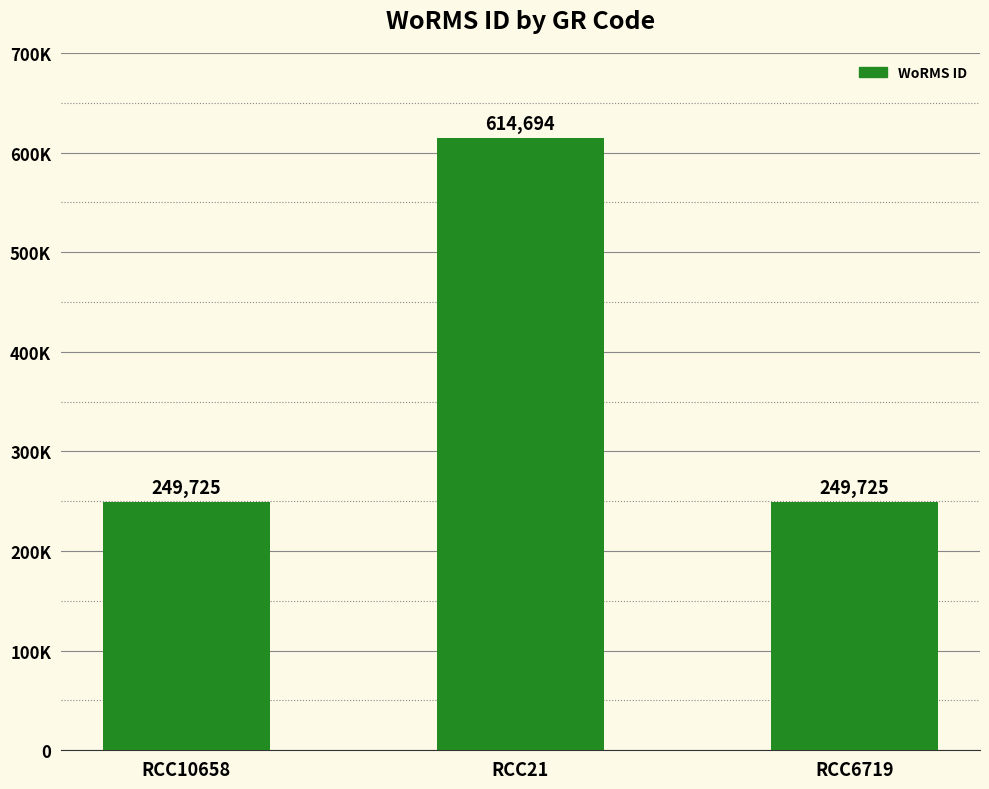

The chart shows a value of 249725 at RCC6719. True or false?

True